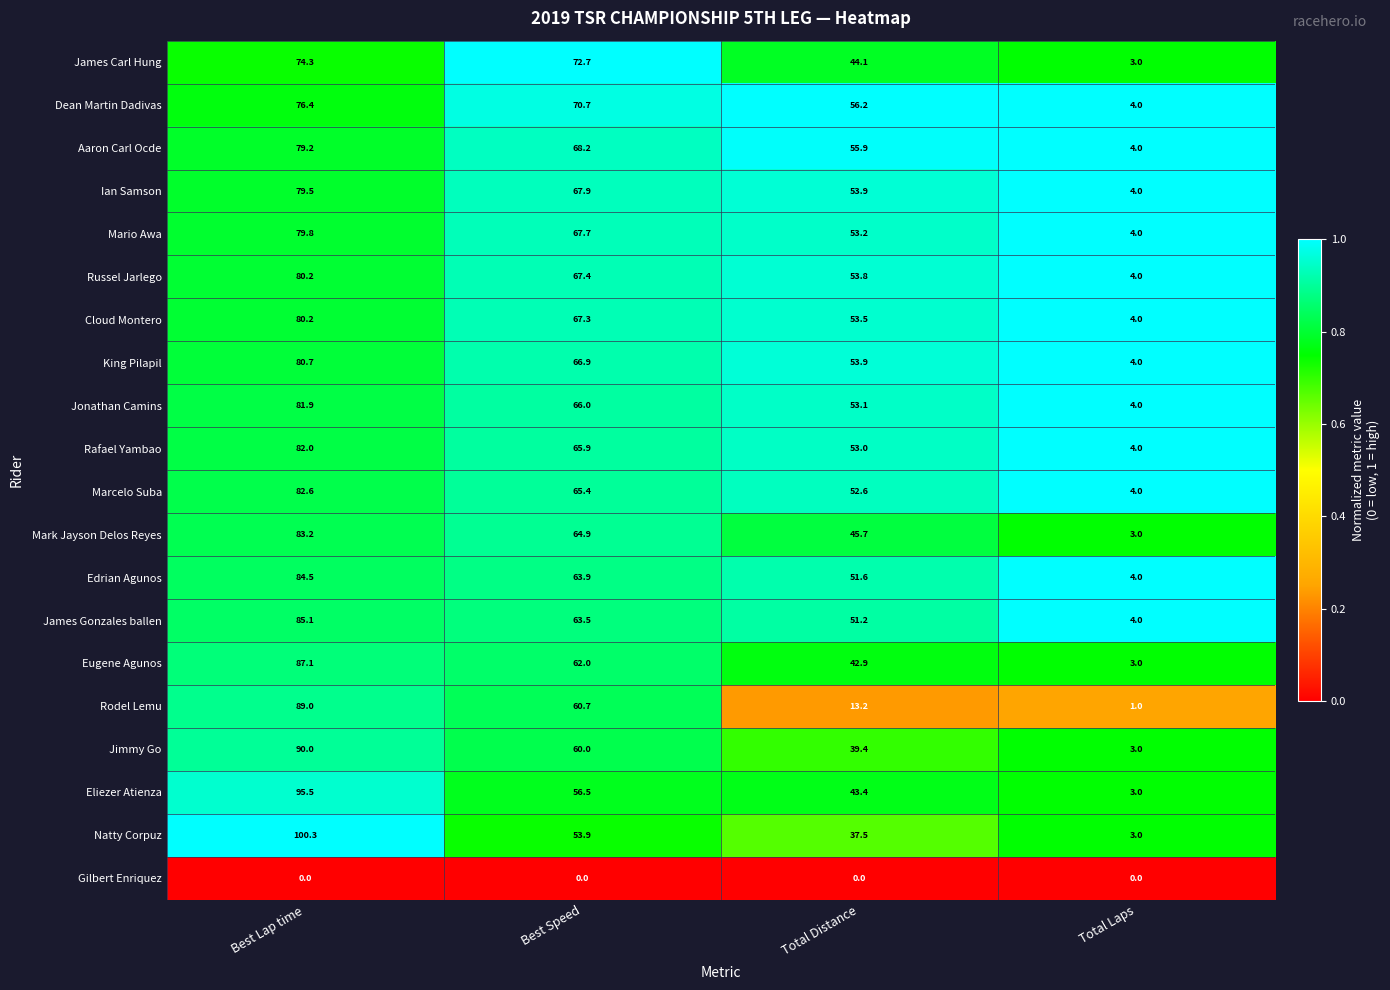

How many distinct data groups are displayed?

20